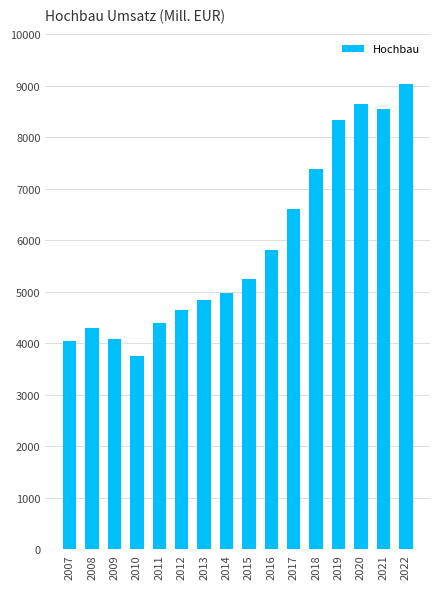

What is the ratio of the value at 2012 to the value at 2020?

0.5